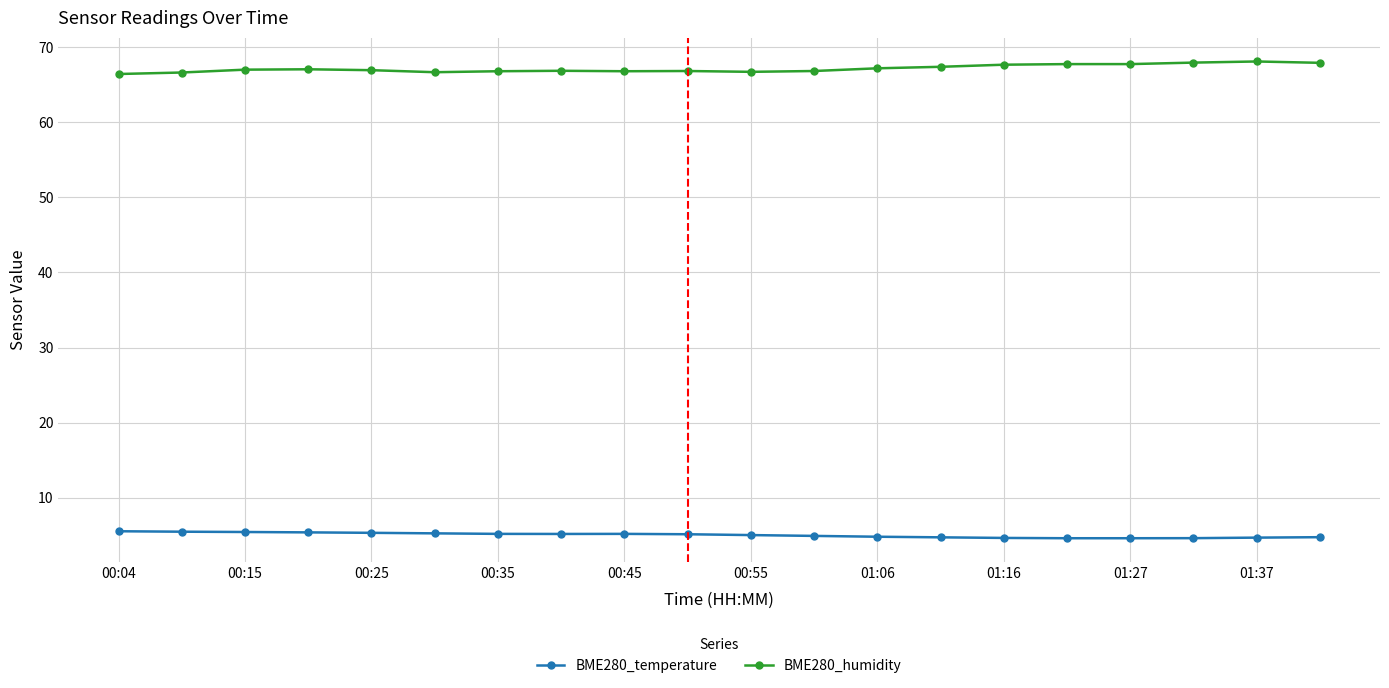

List the series in order of their overall mean, lowest first.

BME280_temperature, BME280_humidity